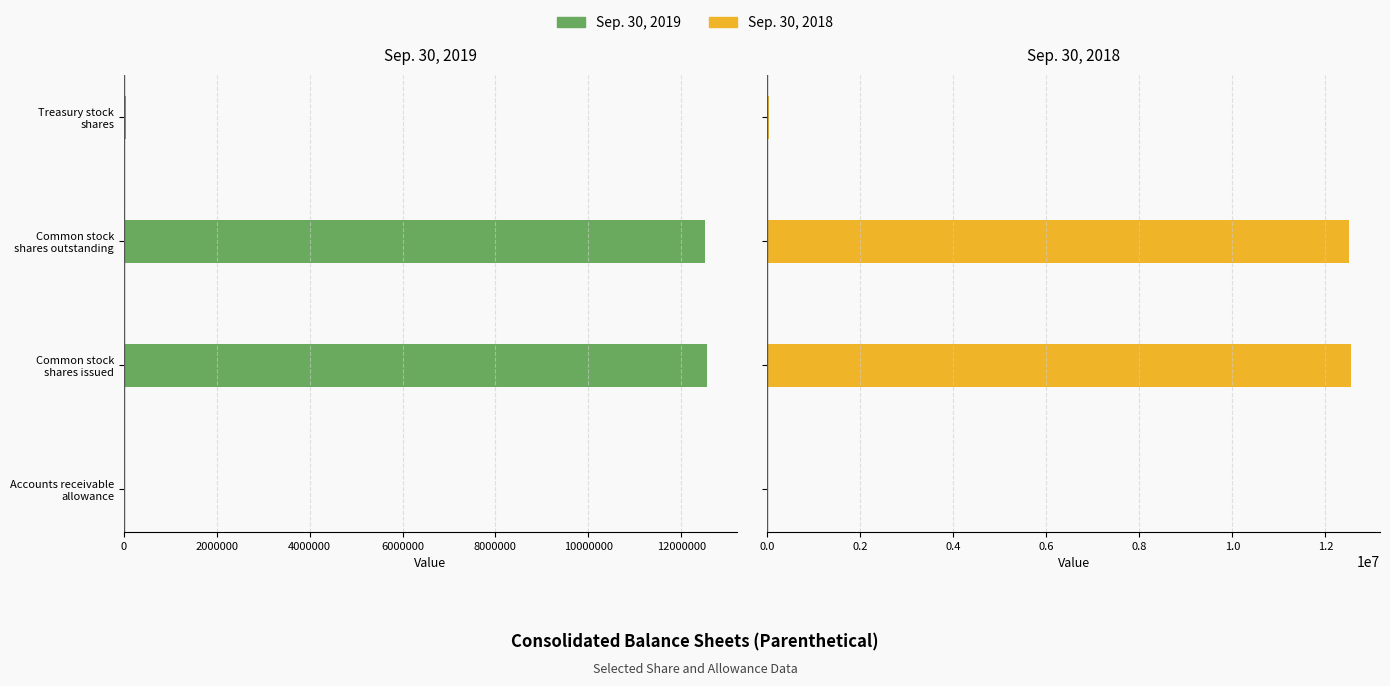

What is the value of the Sep. 30, 2019 bar at the 4th from the left?

-53469